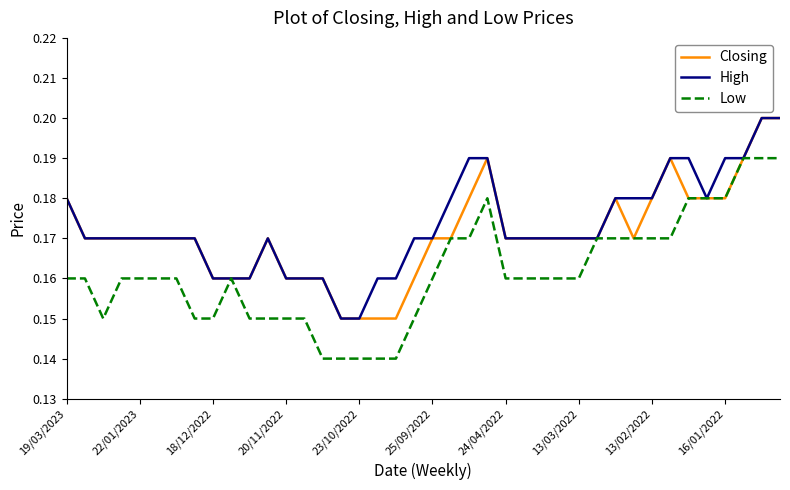

True or false: Closing and Low cross at least once.

False